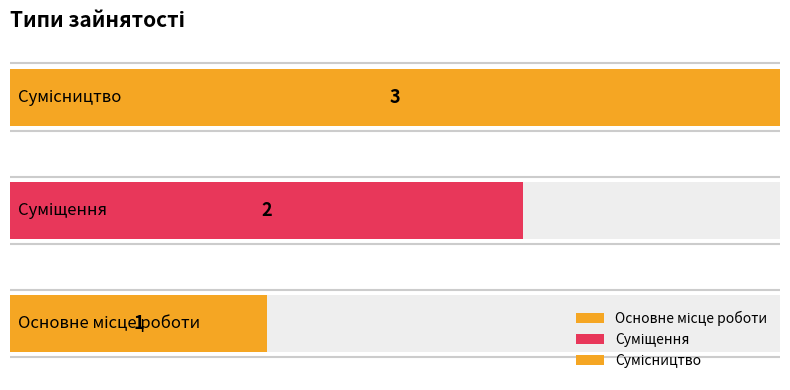

Count the number of data series in this chart.

1